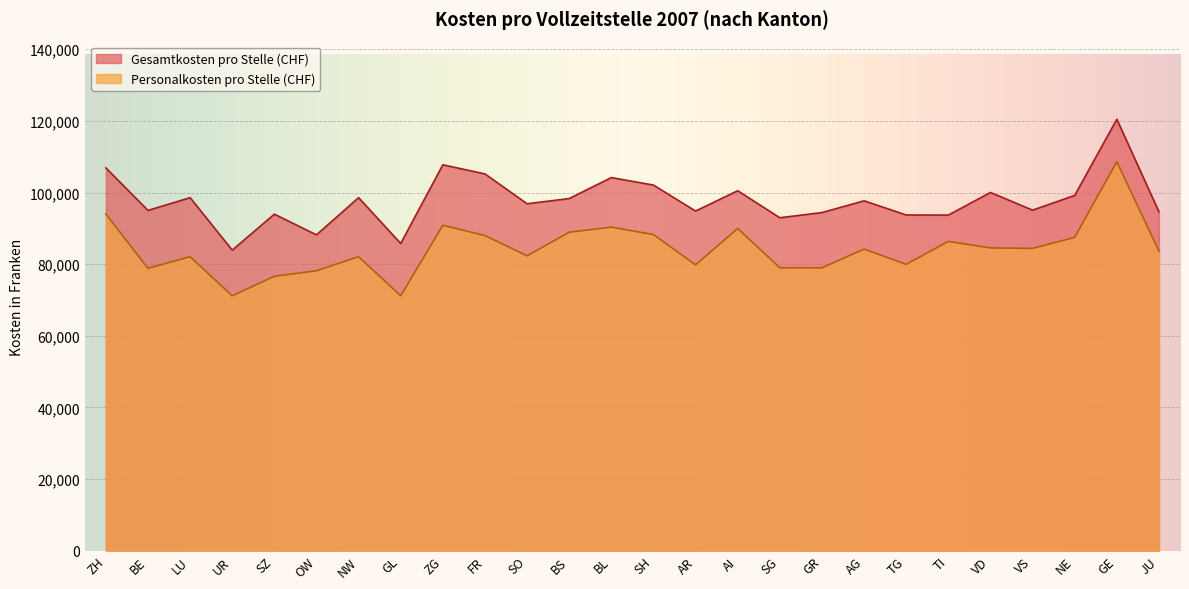

Where is the first local minimum for Gesamtkosten pro Stelle (CHF)?

BE